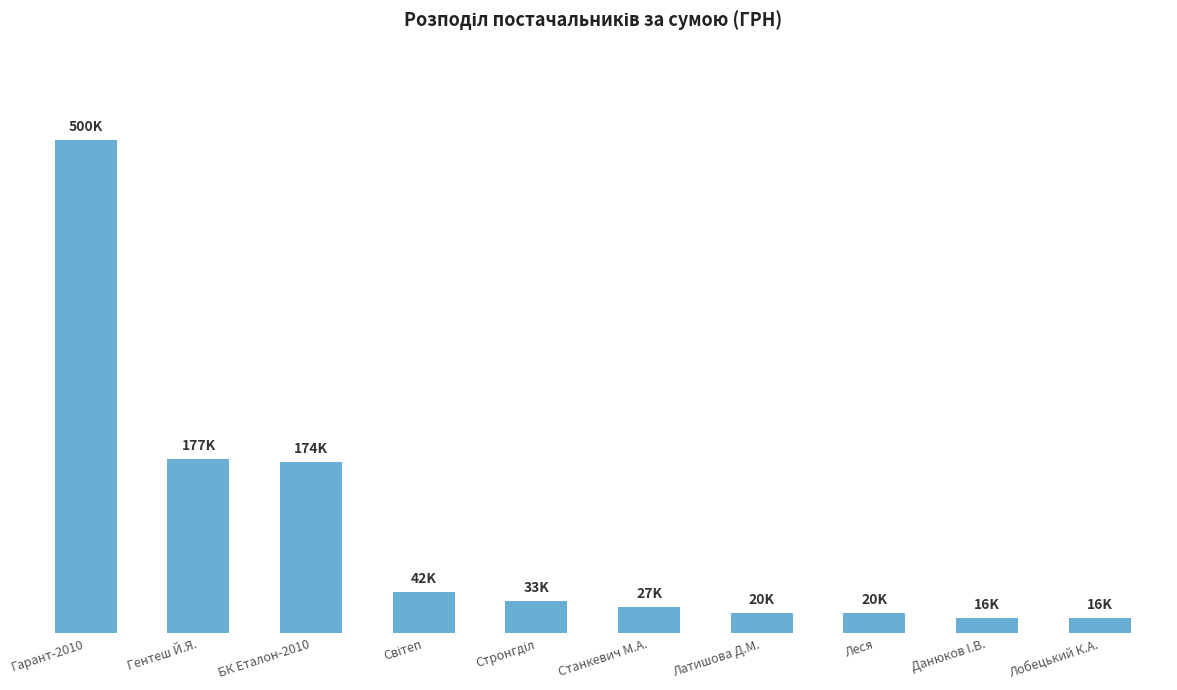

Does the chart contain any negative values?

No